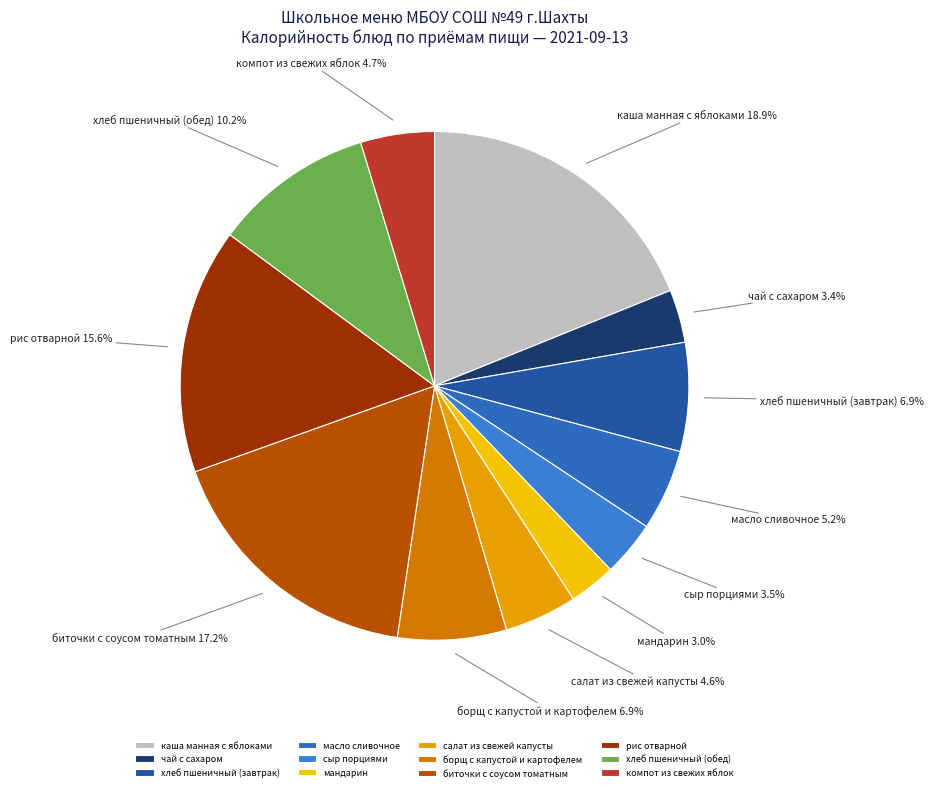

True or false: биточки с соусом томатным accounts for 6% of the total.

False